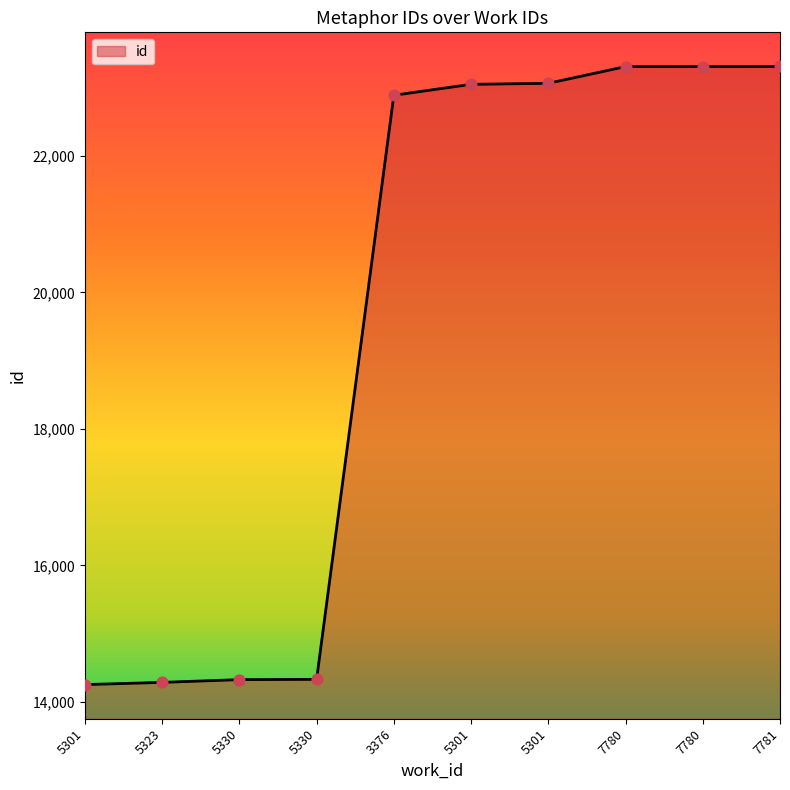

What is the ratio of the value at 7781 to the value at 5330?

1.6